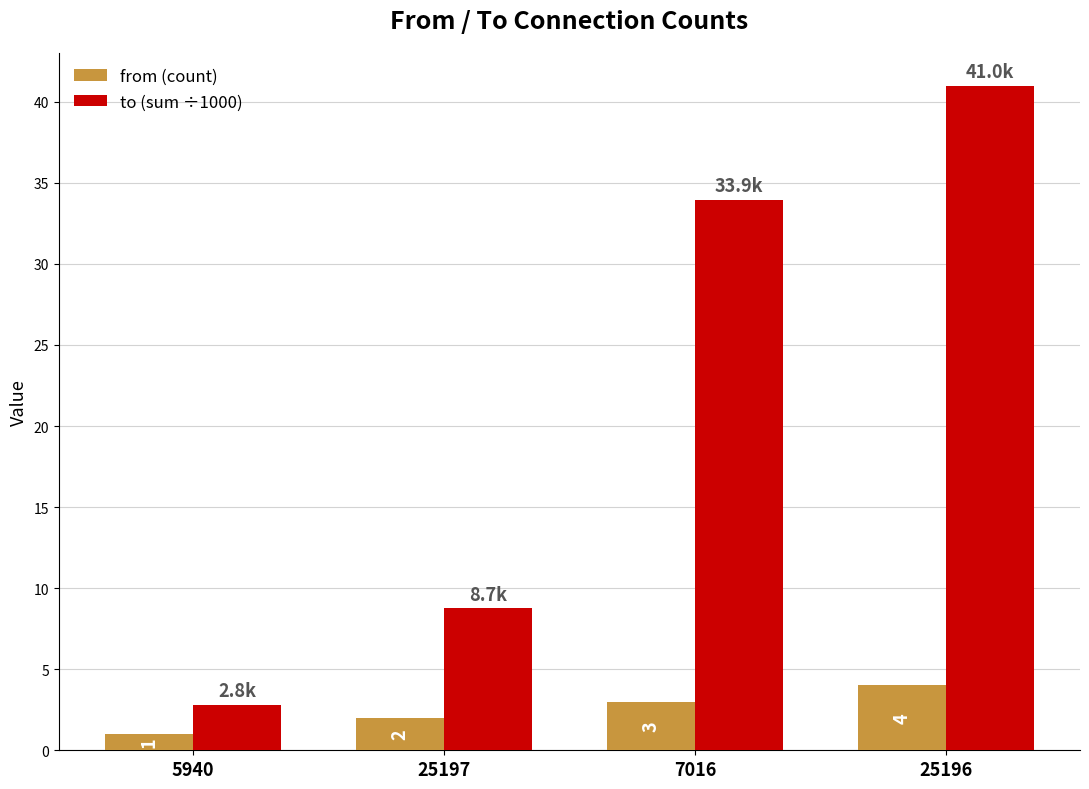

How many series are shown in this chart?

2